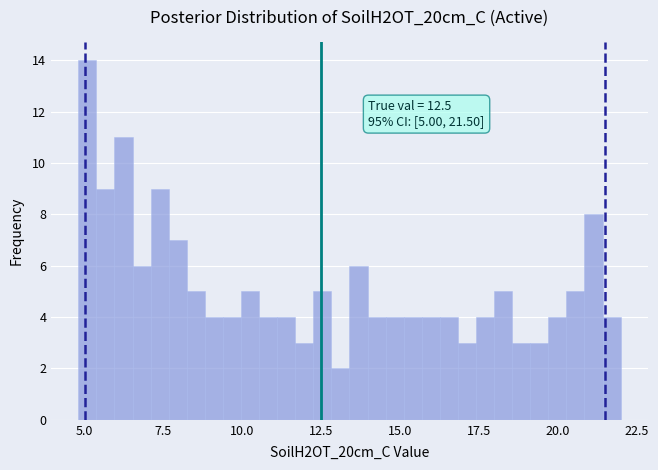

Read against the x-axis, roughly where is the centre of the tallest bar?

5.0